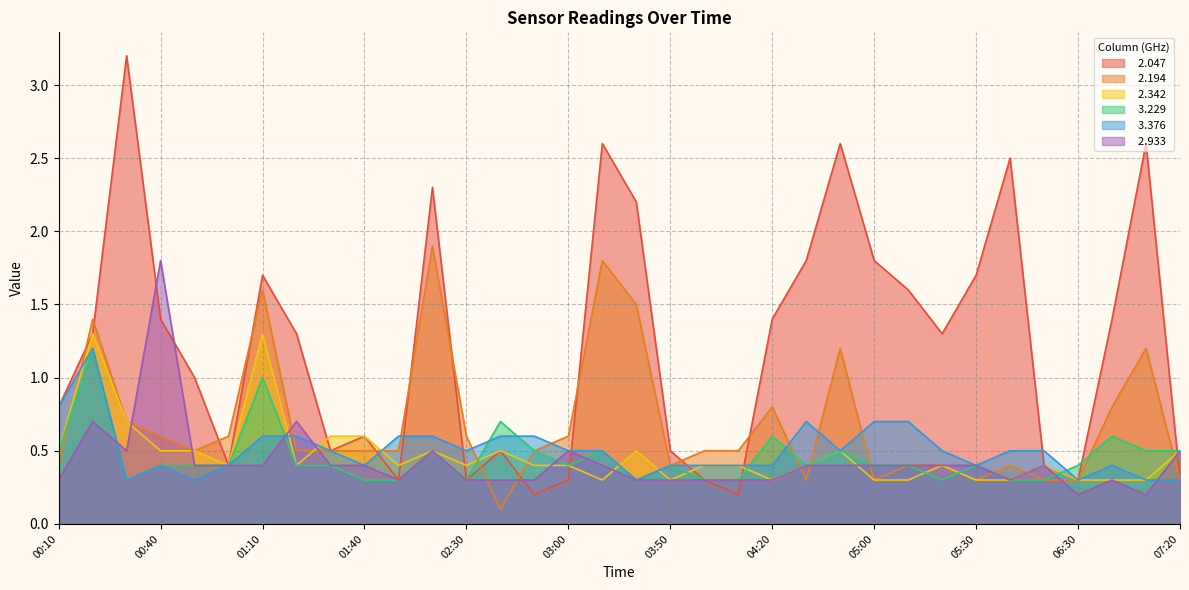

Rank the categories by   2.194 value from lowest to highest.

02:40, 04:40, 05:00, 05:30, 06:20, 06:30, 07:20, 00:10, 03:50, 05:10, 05:20, 06:10, 00:50, 01:20, 01:30, 01:40, 01:50, 02:50, 04:00, 04:10, 00:40, 01:00, 02:30, 03:00, 00:30, 04:20, 07:00, 04:50, 07:10, 00:20, 03:20, 01:10, 03:10, 02:00